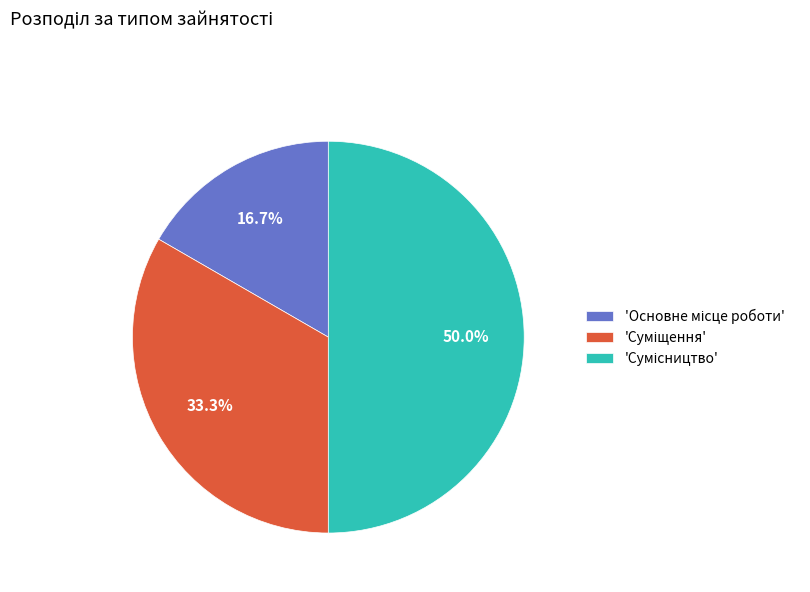

Rank the categories by value from highest to lowest.

Сумісництво, Суміщення, Основне місце роботи